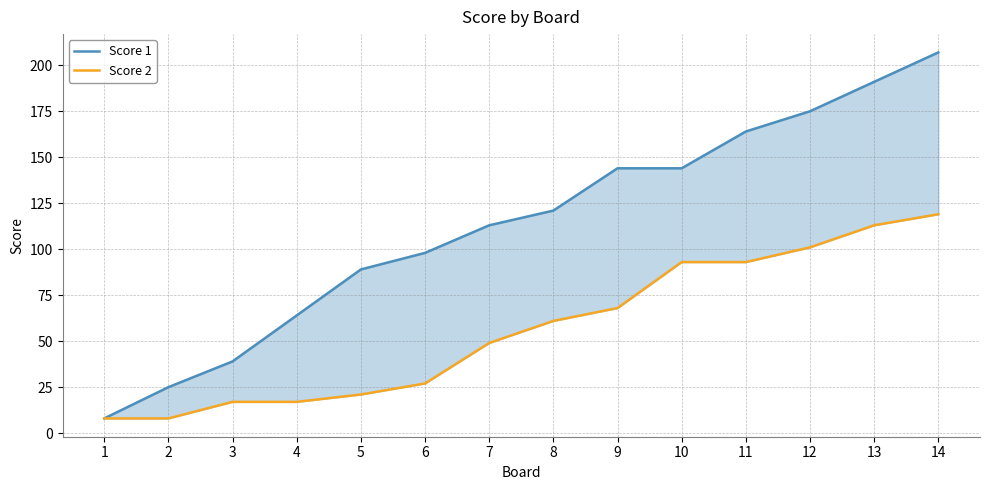

True or false: Score 2 has more than 1 interior local peaks.

False